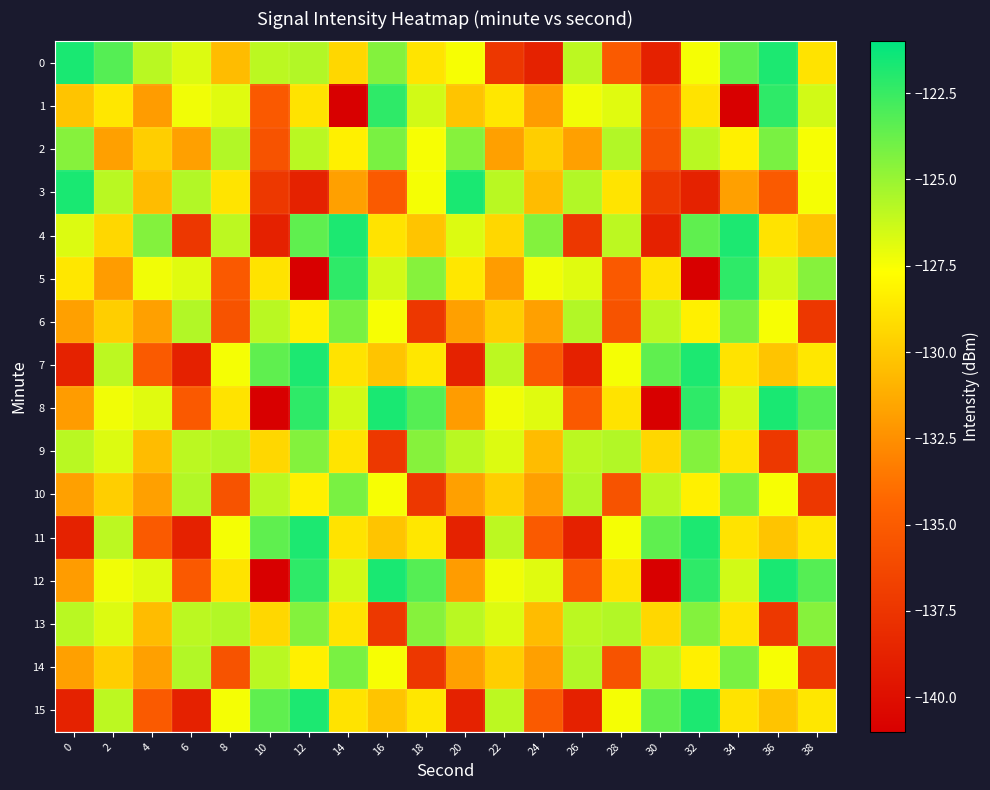

Reading left to right, extract all data points from this chart.

0: 0=-121.7	2=-123.2	4=-125.9	6=-126.7	8=-130.6	10=-125.9	12=-125.6	14=-129.4	16=-124.5	18=-128.8	20=-127.5	22=-137.4	24=-138.7	26=-125.9	28=-135.1	30=-138.8	32=-127.4	34=-123.5	36=-121.8	38=-128.9
1: 0=-130.2	2=-128.7	4=-132.0	6=-127.3	8=-126.9	10=-135.2	12=-128.9	14=-141.0	16=-122.2	18=-126.5	20=-130.2	22=-128.7	24=-132.0	26=-127.3	28=-126.9	30=-135.2	32=-128.9	34=-141.0	36=-122.2	38=-126.5
2: 0=-124.5	2=-131.8	4=-129.8	6=-131.8	8=-125.7	10=-135.5	12=-125.9	14=-128.3	16=-124.2	18=-127.5	20=-124.5	22=-131.8	24=-129.8	26=-131.8	28=-125.7	30=-135.5	32=-125.9	34=-128.3	36=-124.2	38=-127.5
3: 0=-121.7	2=-125.9	4=-130.6	6=-125.6	8=-128.8	10=-137.3	12=-138.7	14=-131.8	16=-135.1	18=-127.4	20=-121.7	22=-125.9	24=-130.6	26=-125.6	28=-128.8	30=-137.3	32=-138.7	34=-131.8	36=-135.1	38=-127.4
4: 0=-126.7	2=-129.4	4=-124.5	6=-137.4	8=-125.9	10=-138.8	12=-123.5	14=-121.8	16=-128.9	18=-130.2	20=-126.7	22=-129.4	24=-124.5	26=-137.4	28=-125.9	30=-138.8	32=-123.5	34=-121.8	36=-128.9	38=-130.2
5: 0=-128.7	2=-132.0	4=-127.3	6=-126.9	8=-135.2	10=-128.9	12=-141.0	14=-122.2	16=-126.5	18=-124.5	20=-128.7	22=-132.0	24=-127.3	26=-126.9	28=-135.2	30=-128.9	32=-141.0	34=-122.2	36=-126.5	38=-124.5
6: 0=-131.8	2=-129.8	4=-131.8	6=-125.7	8=-135.5	10=-125.9	12=-128.3	14=-124.2	16=-127.5	18=-137.4	20=-131.8	22=-129.8	24=-131.8	26=-125.7	28=-135.5	30=-125.9	32=-128.3	34=-124.2	36=-127.5	38=-137.4
7: 0=-138.7	2=-125.9	4=-135.1	6=-138.8	8=-127.4	10=-123.5	12=-121.8	14=-128.9	16=-130.2	18=-128.7	20=-138.7	22=-125.9	24=-135.1	26=-138.8	28=-127.4	30=-123.5	32=-121.8	34=-128.9	36=-130.2	38=-128.7
8: 0=-132.0	2=-127.3	4=-126.9	6=-135.2	8=-128.9	10=-141.0	12=-122.2	14=-126.5	16=-121.7	18=-123.2	20=-132.0	22=-127.3	24=-126.9	26=-135.2	28=-128.9	30=-141.0	32=-122.2	34=-126.5	36=-121.7	38=-123.2
9: 0=-125.9	2=-126.7	4=-130.6	6=-125.9	8=-125.6	10=-129.4	12=-124.5	14=-128.8	16=-137.3	18=-124.5	20=-125.9	22=-126.7	24=-130.6	26=-125.9	28=-125.6	30=-129.4	32=-124.5	34=-128.8	36=-137.3	38=-124.5
10: 0=-131.8	2=-129.8	4=-131.8	6=-125.7	8=-135.5	10=-125.9	12=-128.3	14=-124.2	16=-127.5	18=-137.4	20=-131.8	22=-129.8	24=-131.8	26=-125.7	28=-135.5	30=-125.9	32=-128.3	34=-124.2	36=-127.5	38=-137.4
11: 0=-138.7	2=-125.9	4=-135.1	6=-138.8	8=-127.4	10=-123.5	12=-121.8	14=-128.9	16=-130.2	18=-128.7	20=-138.7	22=-125.9	24=-135.1	26=-138.8	28=-127.4	30=-123.5	32=-121.8	34=-128.9	36=-130.2	38=-128.7
12: 0=-132.0	2=-127.3	4=-126.9	6=-135.2	8=-128.9	10=-141.0	12=-122.2	14=-126.5	16=-121.7	18=-123.2	20=-132.0	22=-127.3	24=-126.9	26=-135.2	28=-128.9	30=-141.0	32=-122.2	34=-126.5	36=-121.7	38=-123.2
13: 0=-125.9	2=-126.7	4=-130.6	6=-125.9	8=-125.6	10=-129.4	12=-124.5	14=-128.8	16=-137.3	18=-124.5	20=-125.9	22=-126.7	24=-130.6	26=-125.9	28=-125.6	30=-129.4	32=-124.5	34=-128.8	36=-137.3	38=-124.5
14: 0=-131.8	2=-129.8	4=-131.8	6=-125.7	8=-135.5	10=-125.9	12=-128.3	14=-124.2	16=-127.5	18=-137.4	20=-131.8	22=-129.8	24=-131.8	26=-125.7	28=-135.5	30=-125.9	32=-128.3	34=-124.2	36=-127.5	38=-137.4
15: 0=-138.7	2=-125.9	4=-135.1	6=-138.8	8=-127.4	10=-123.5	12=-121.8	14=-128.9	16=-130.2	18=-128.7	20=-138.7	22=-125.9	24=-135.1	26=-138.8	28=-127.4	30=-123.5	32=-121.8	34=-128.9	36=-130.2	38=-128.7